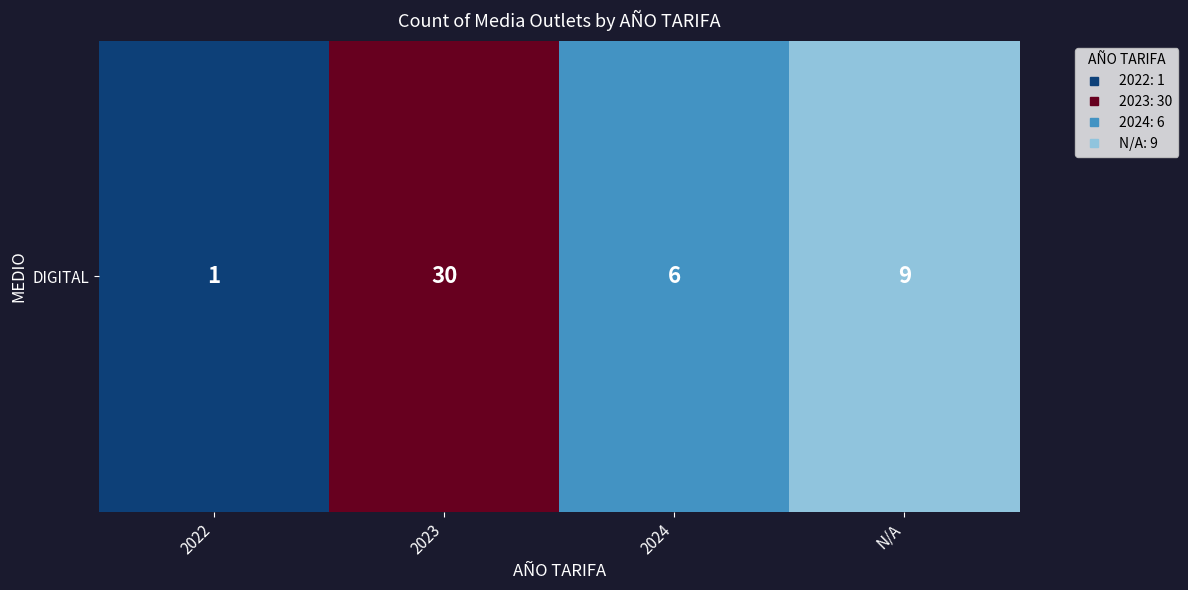

Rank the categories by value from lowest to highest.

2022, 2024, N/A, 2023